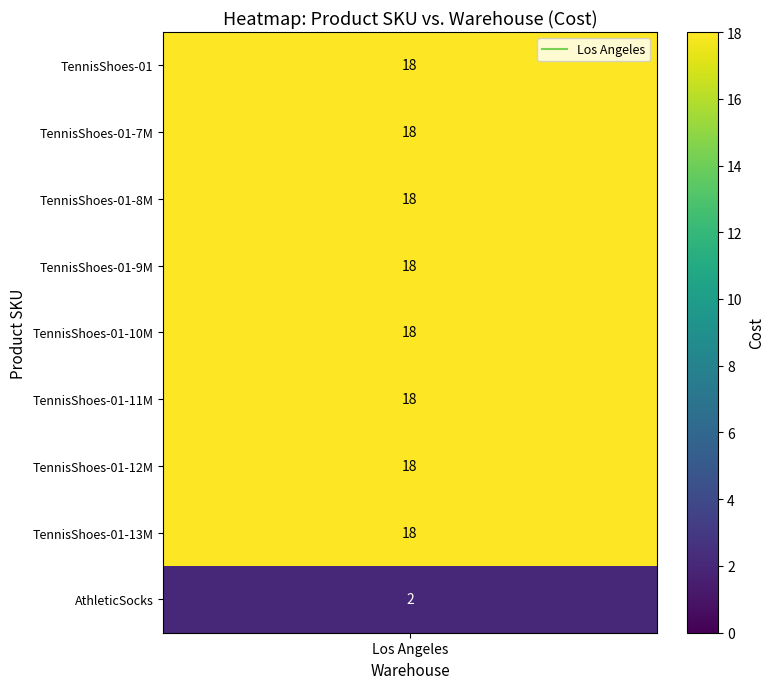

What is the minimum value shown in the chart?

2